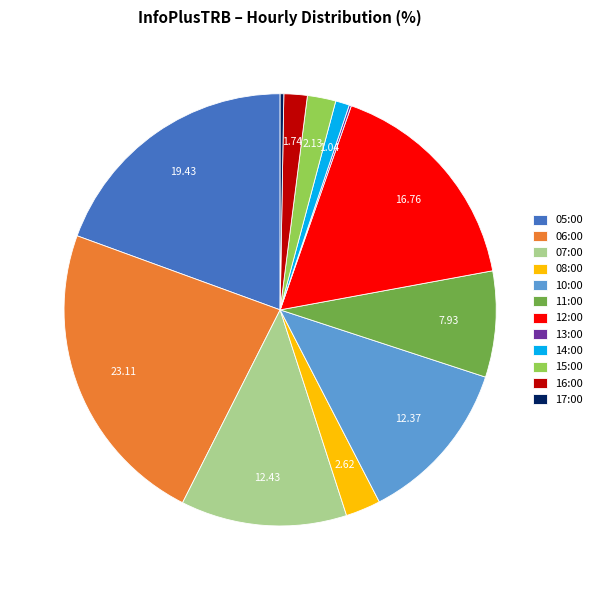

Between 12:00 and 10:00, which is larger?

12:00